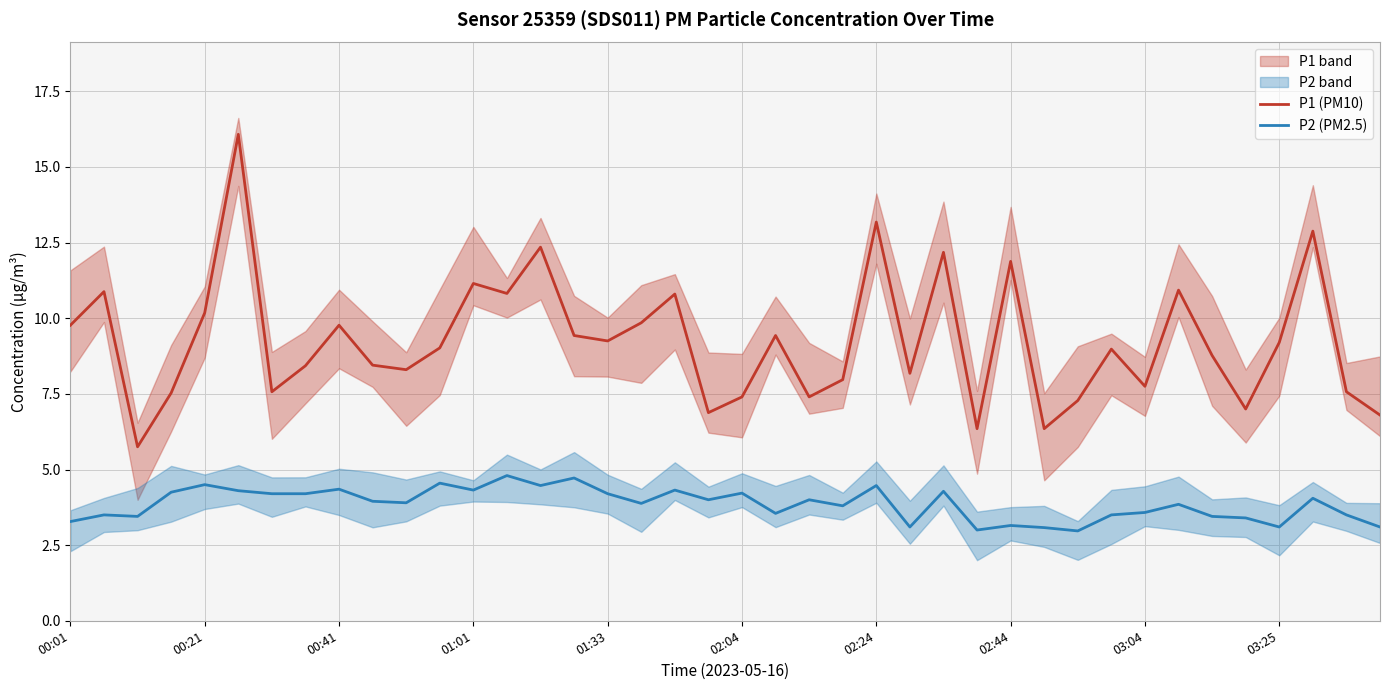

What is the sum of all P2 (PM2.5) values?

154.3